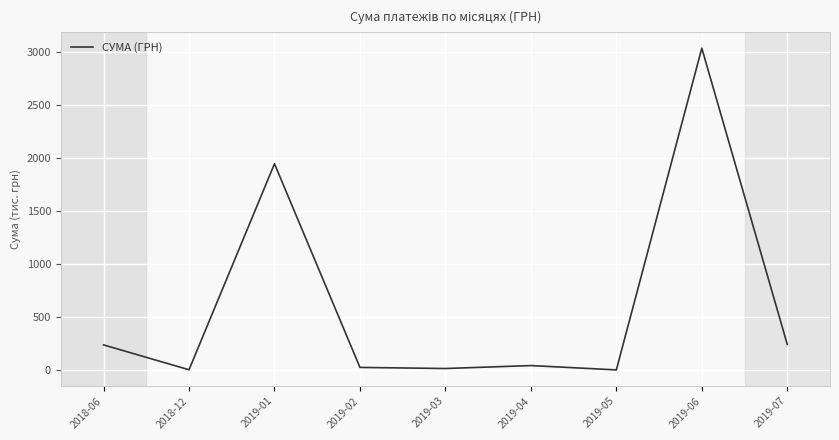

What is the difference between the second highest and minimum values?

1942.4